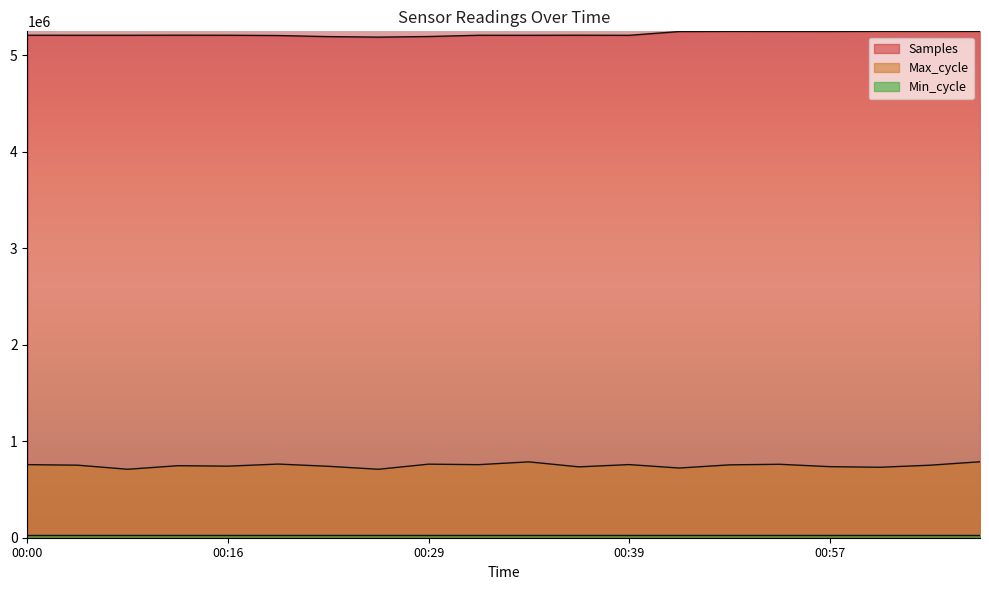

Is it true that Max_cycle equals 761099.2 at 00:52?

True